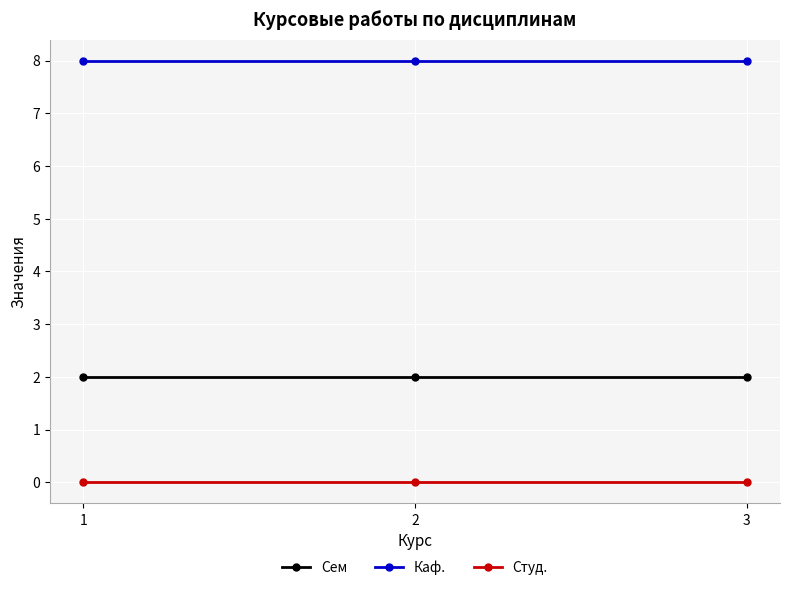

What is the sum of all Сем values?

6